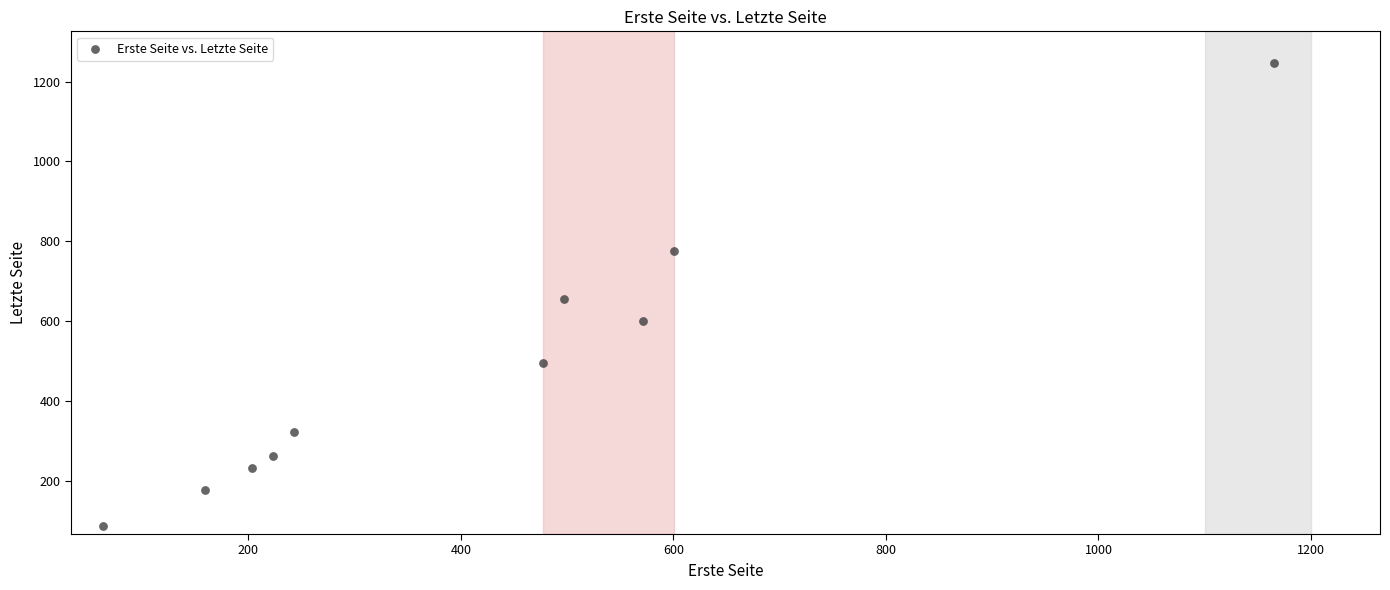

What is the average X value?

420